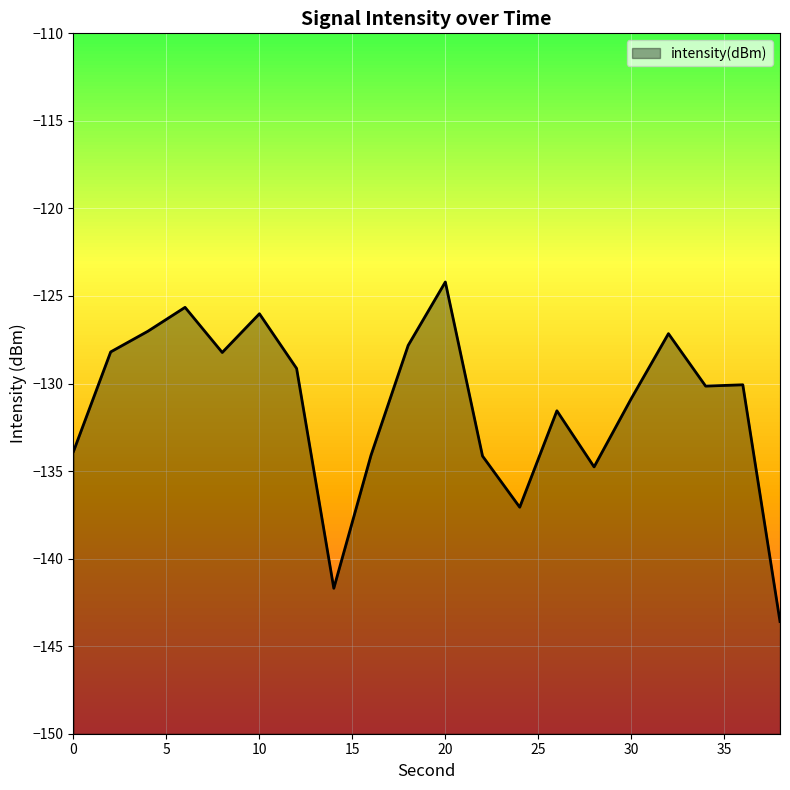

What is the difference between the second highest and minimum values?

17.9